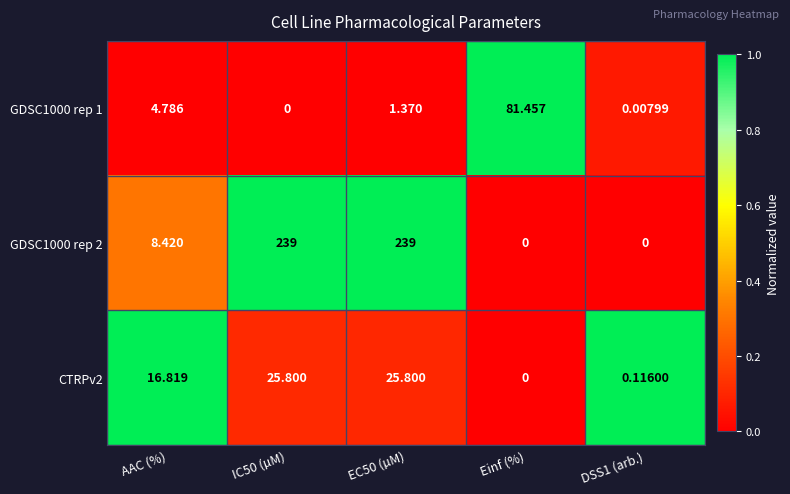

Where does the CTRPv2 series first go above 16?

AAC (%)